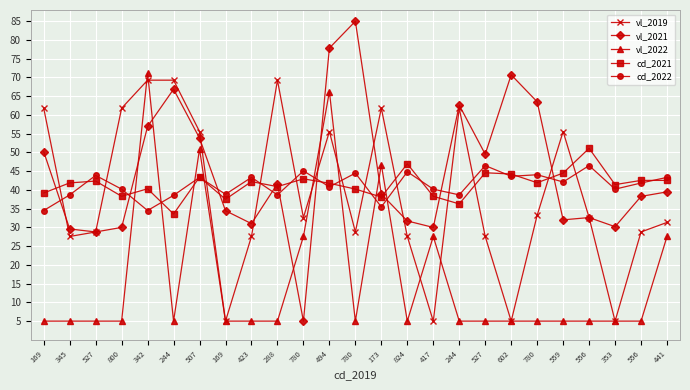

Count the number of categories in the chart.

25